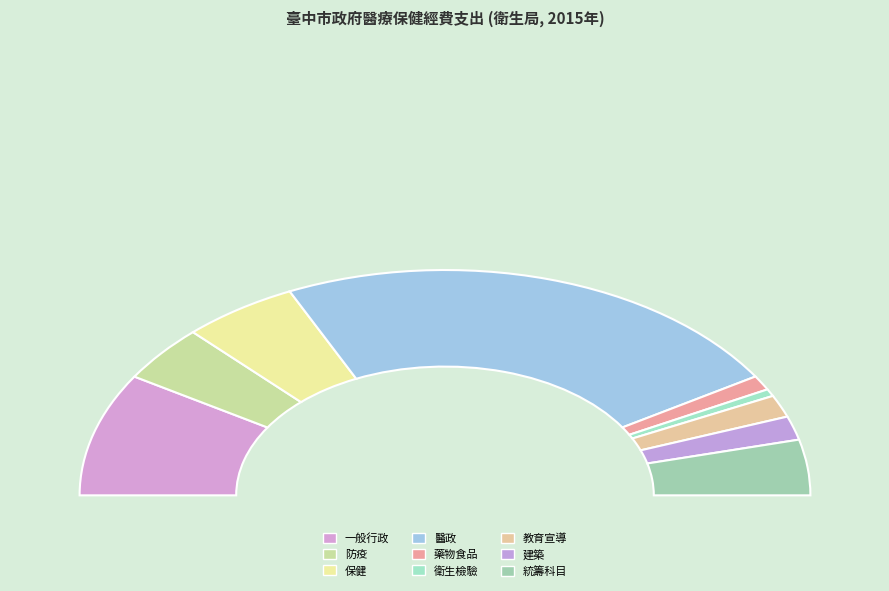

What is the total percentage of 保健 and 統籌科目?

18.2%